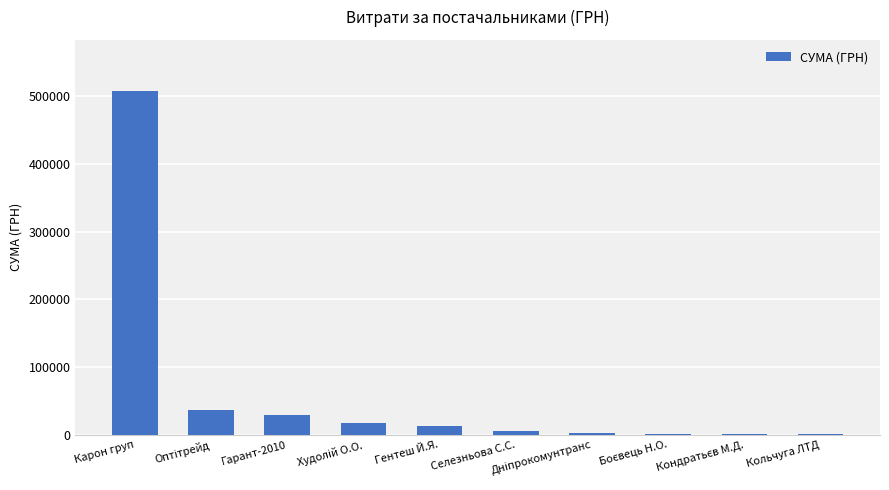

Which label corresponds to the largest value in the chart?

Карон груп